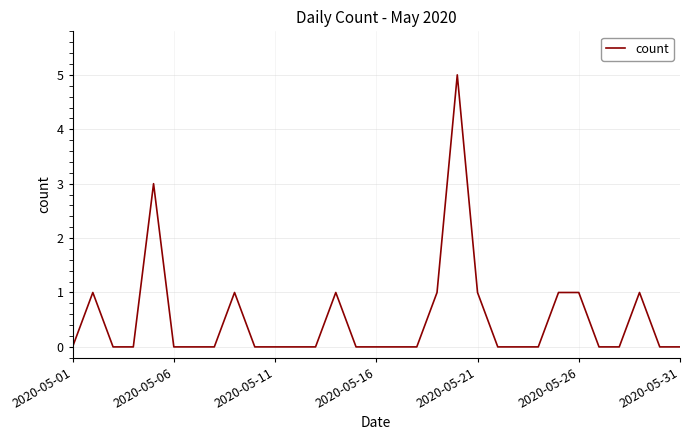

Count the number of data series in this chart.

1